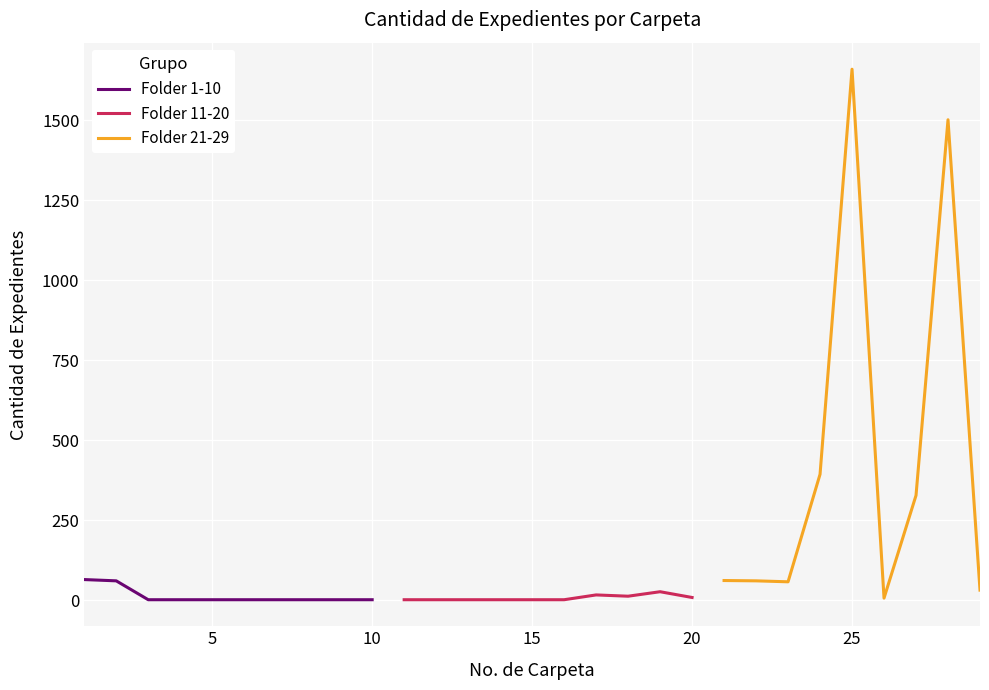

Which series changed the most between 4 and 5?

Folder 1-10